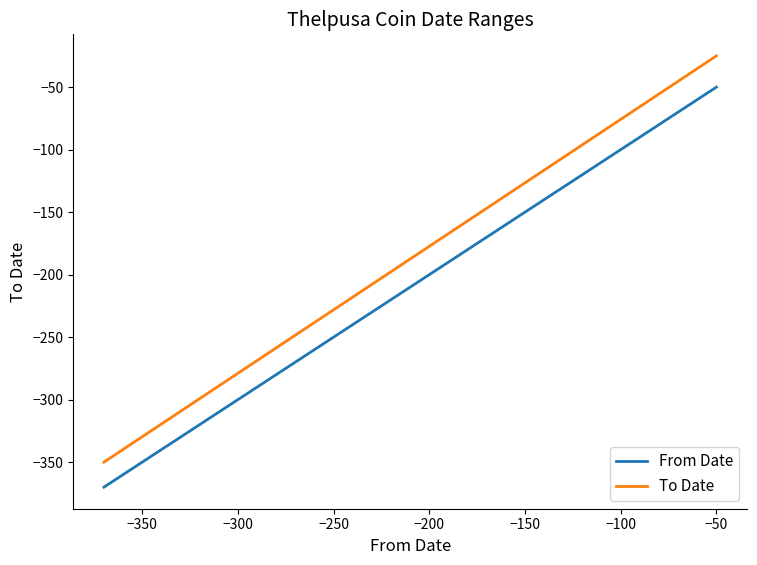

What is the value of the From Date point at the 1st from the left?

-370